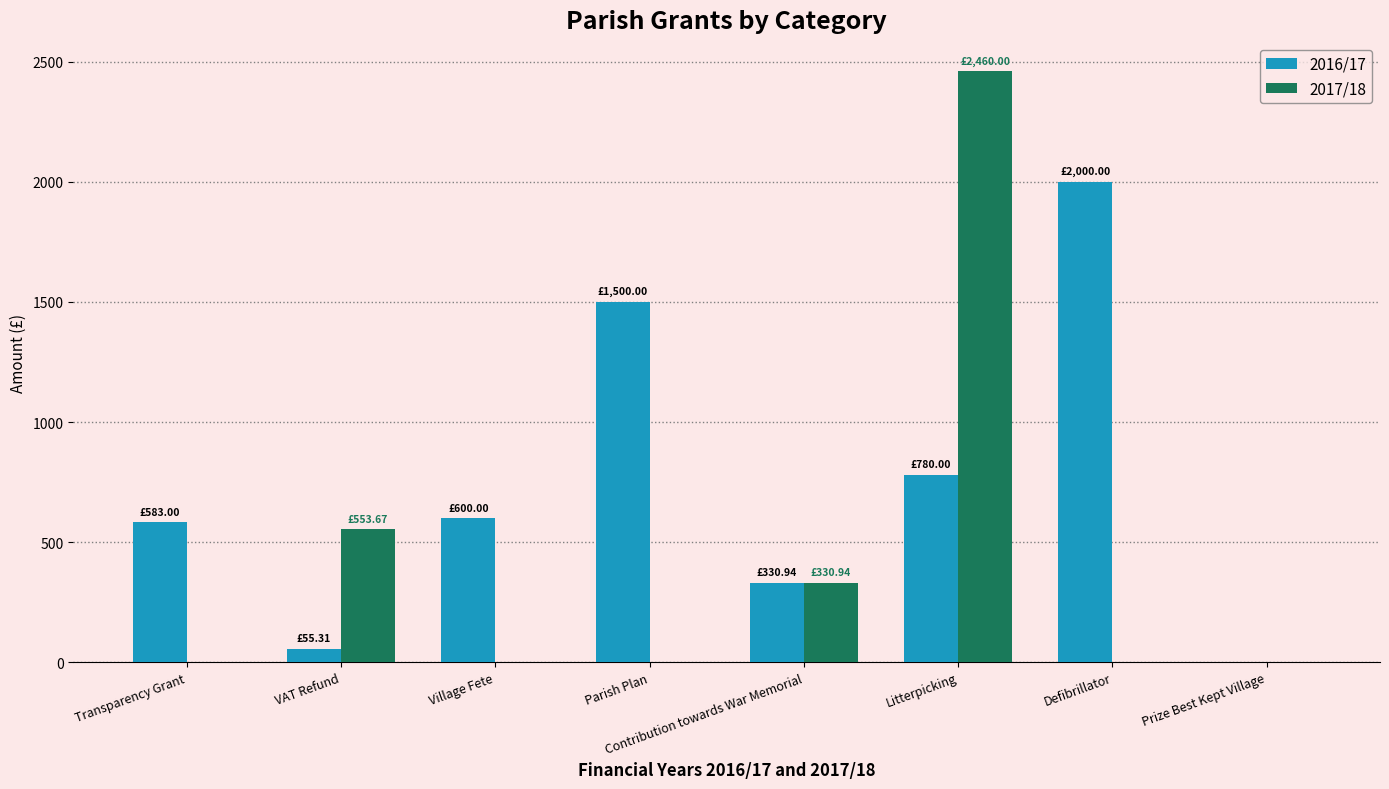

Reading left to right, transcribe all the data shown in this chart.

2016/17: 583.0	55.3	600.0	1500.0	330.9	780.0	2000.0	0.0
2017/18: 0.0	553.7	0.0	0.0	330.9	2460.0	0.0	0.0